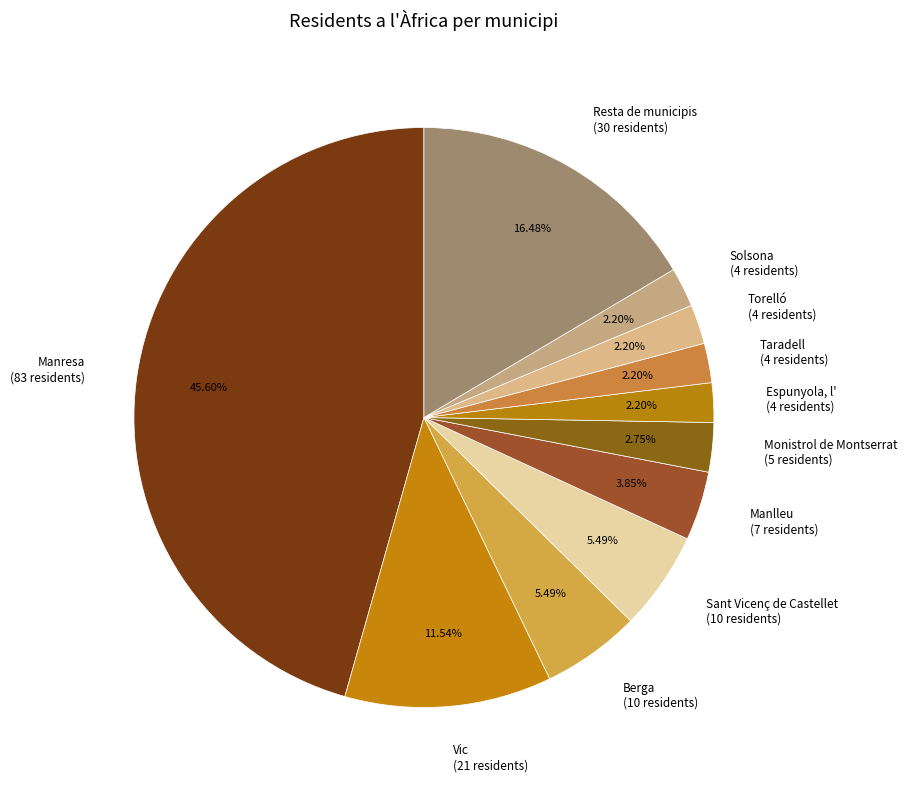

What percentage is NOT represented by Vic?

88.5%